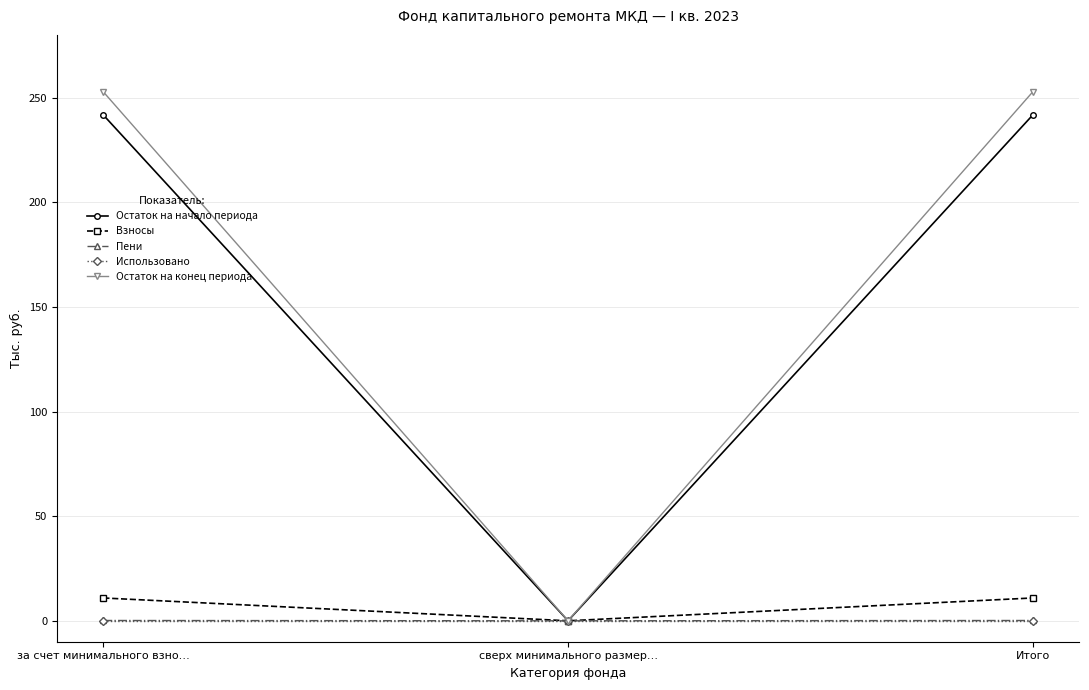

Which series has the largest total across all categories?

Остаток на конец периода